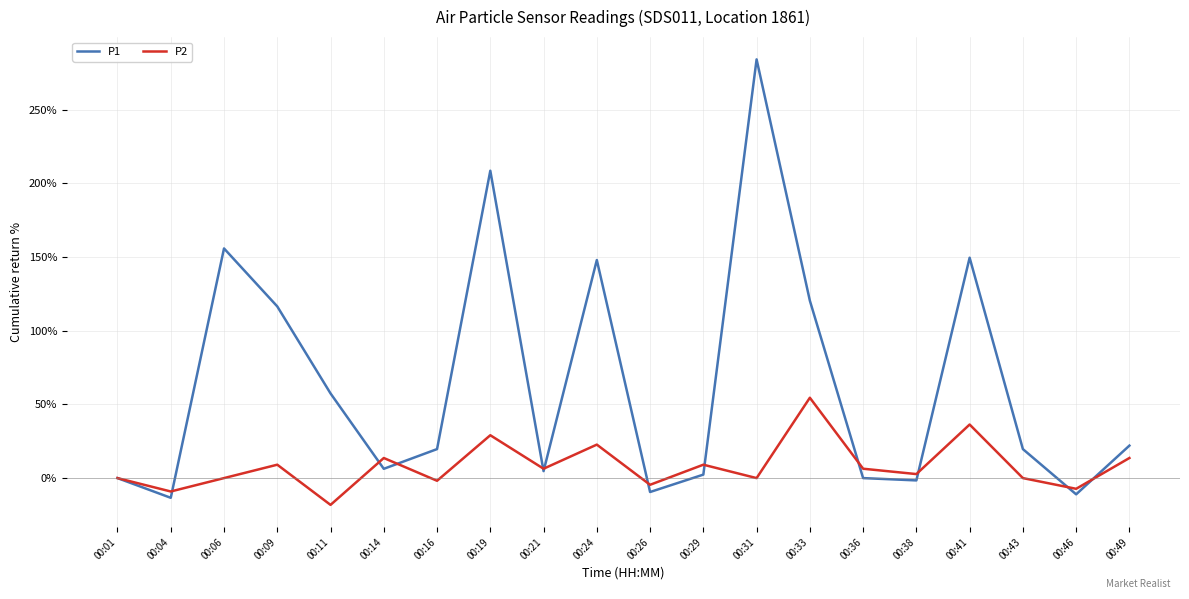

What is the spread (max minus min) of values at 00:24?

125.3